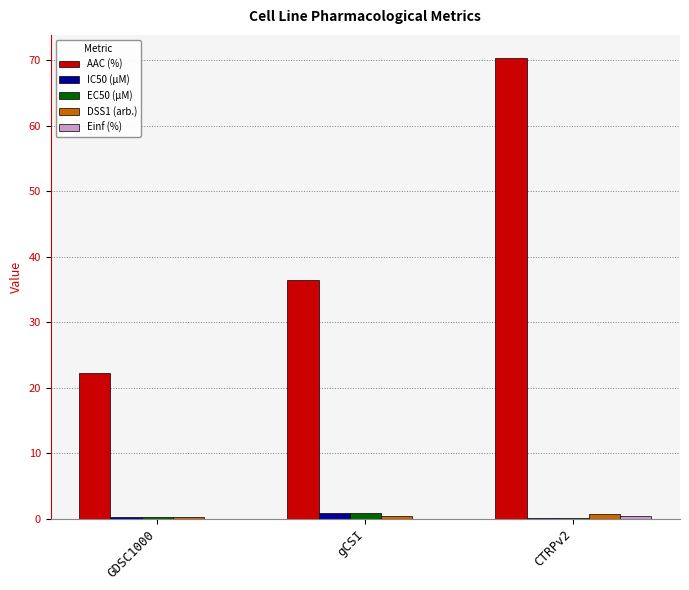

Between gCSI and CTRPv2, which series saw the biggest shift?

AAC (%)